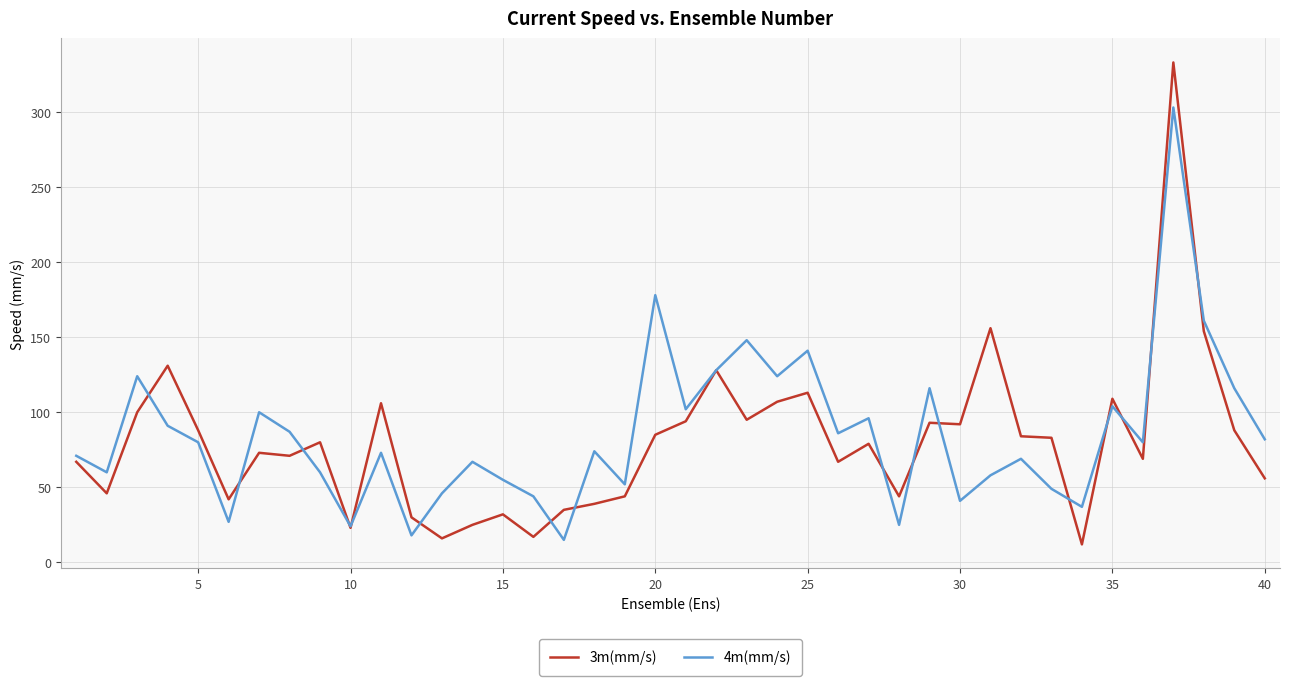

Which series has the widest spread of values?

3m(mm/s)